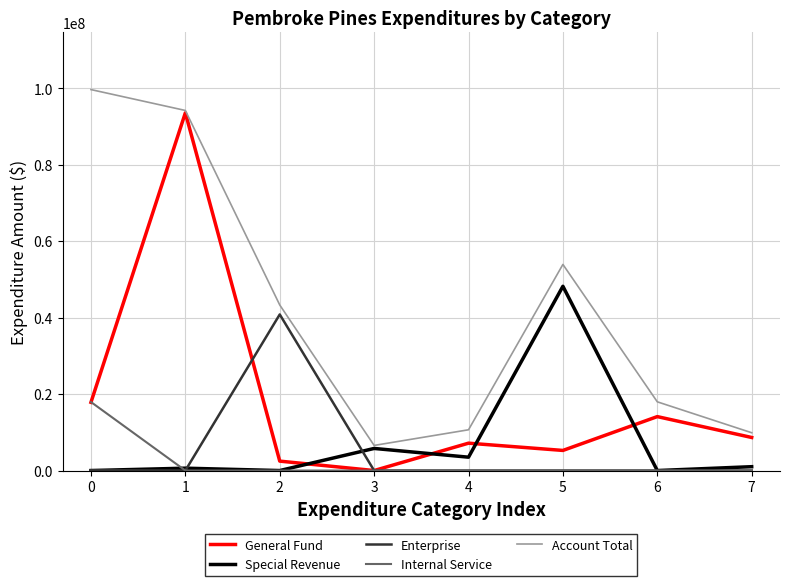

The value of General Fund at 4 is 7158089. True or false?

True